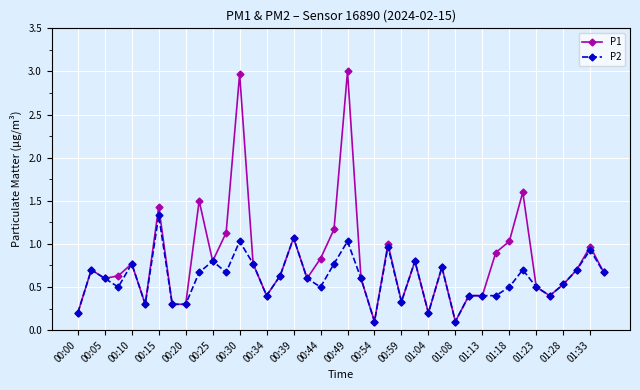

Which series has the largest range (max minus min)?

P1